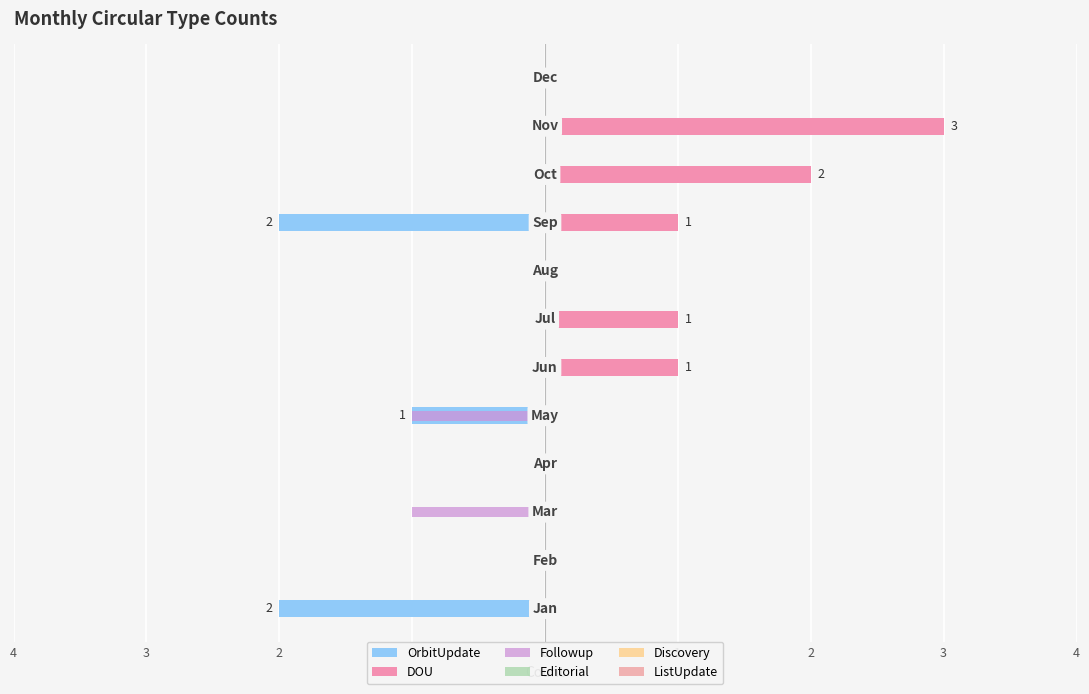

How many groups of bars are there?

12